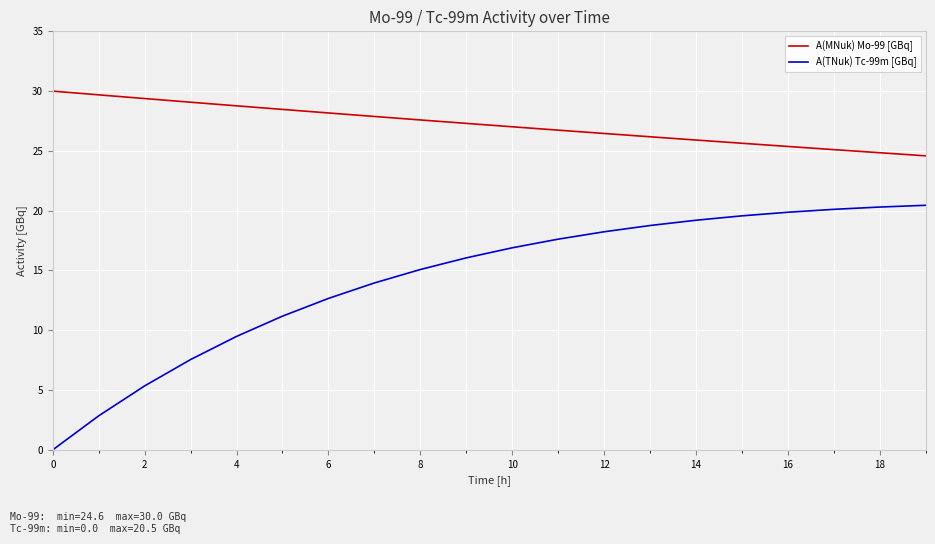

Count the number of data series in this chart.

2